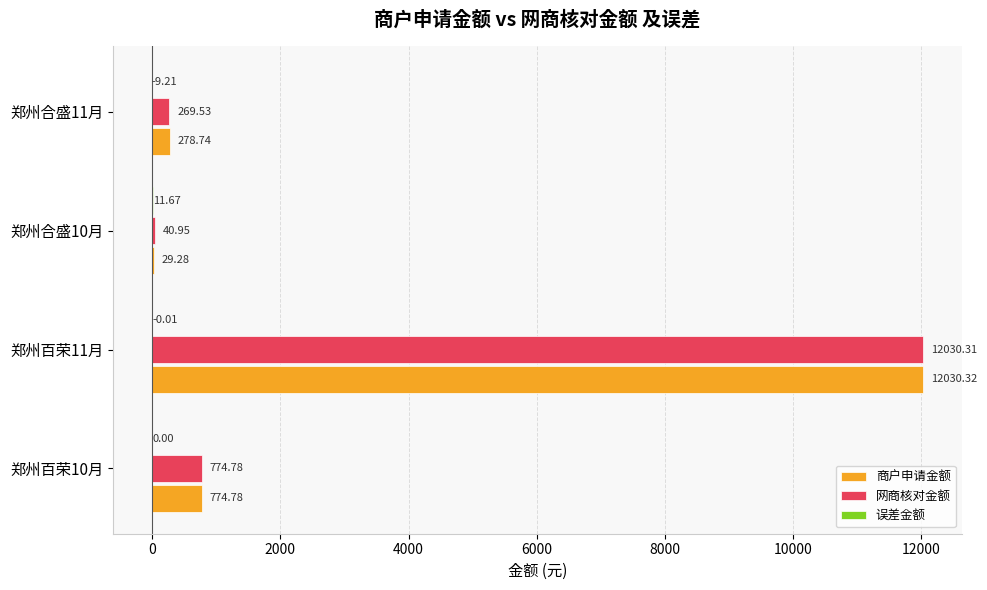

Between 郑州百荣10月 and 郑州合盛11月, which series saw the biggest shift?

网商核对金额